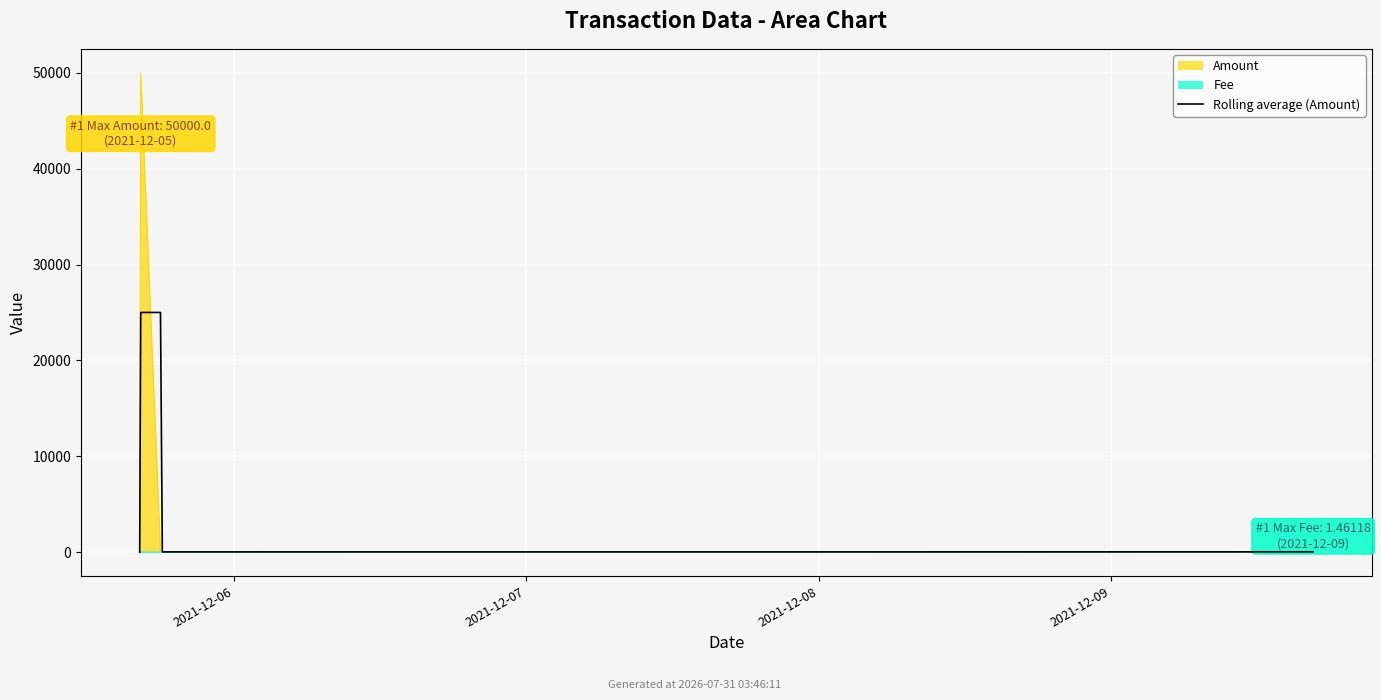

How many points are lower than both their immediate neighbors (excluding endpoints)?

1